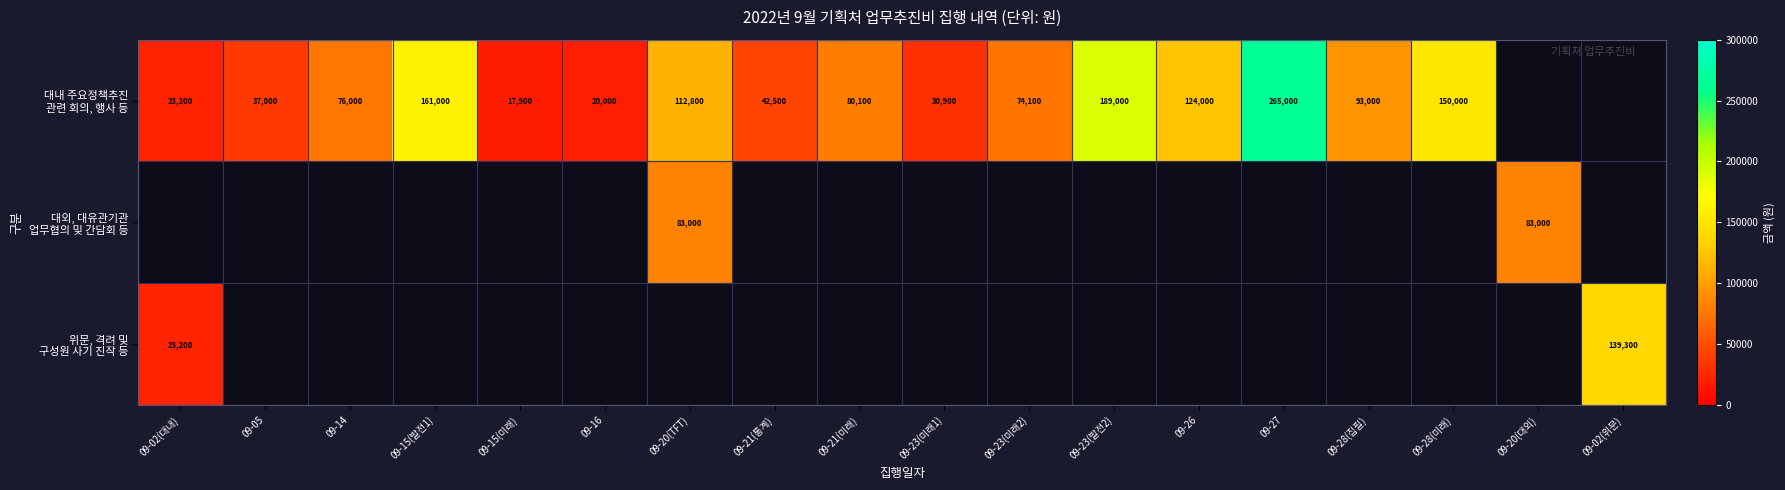

Is it true that 대내 주요정책추진 관련 회의, 행사 등 equals 181867.9 at 09-20(TFT)?

False